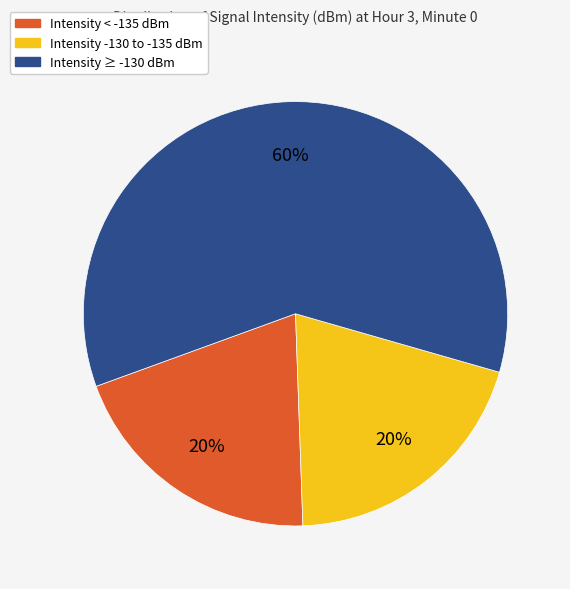

To the nearest percent, what is the difference between the largest and smallest slice percentages?

40%